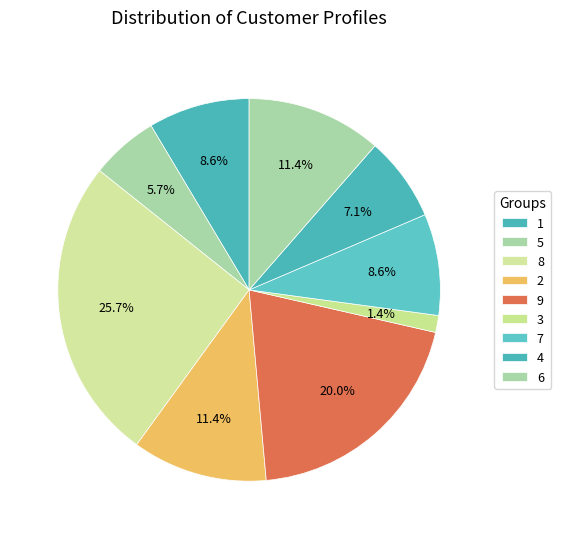

Which category has the smallest portion of the pie?

3